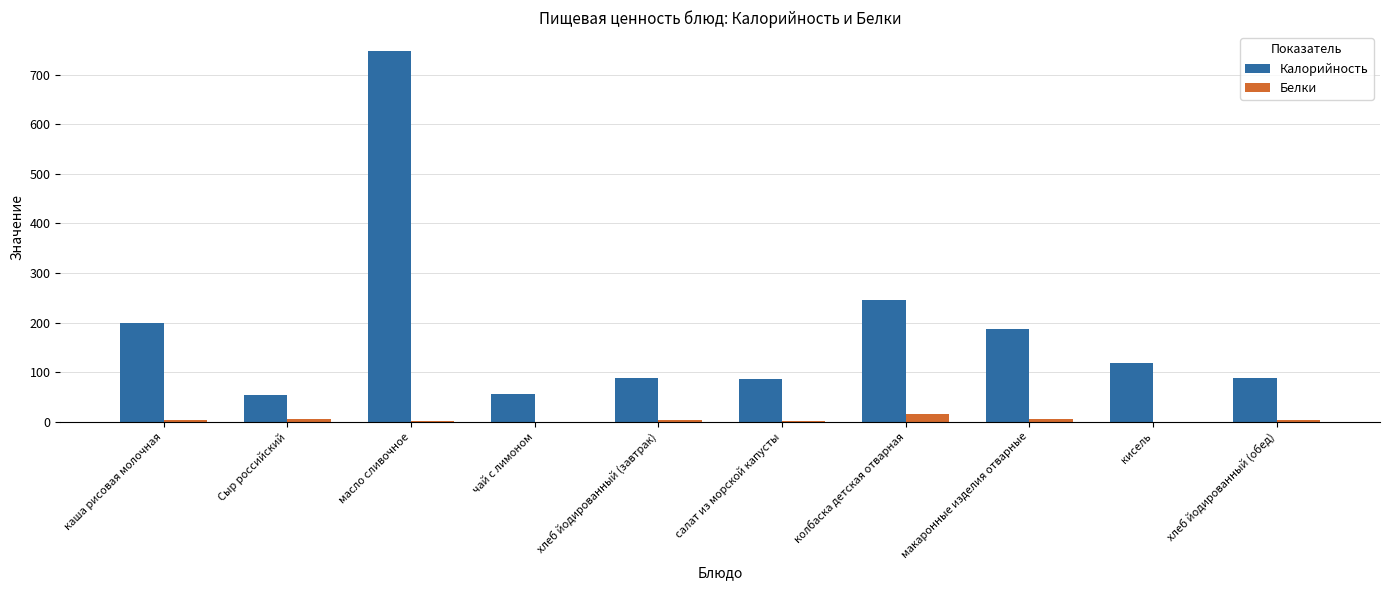

Which series has the largest total across all categories?

Калорийность